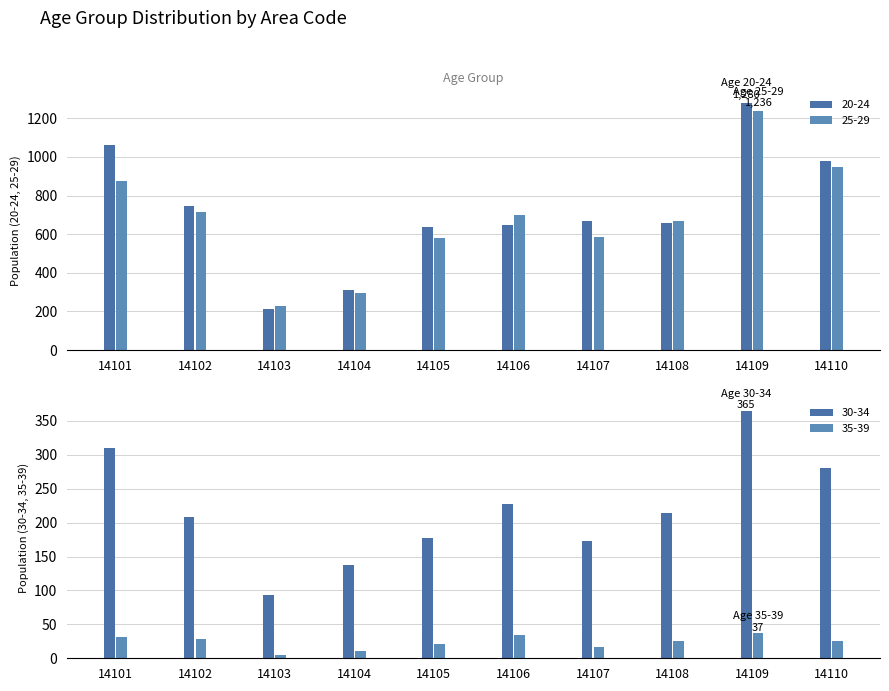

Which has a higher value, 14103 or 14102?

14102